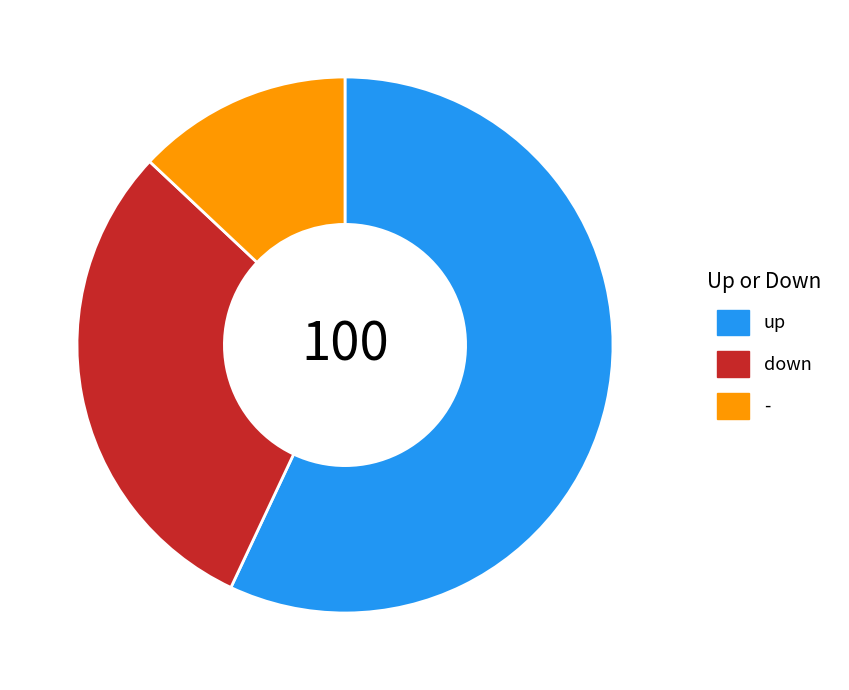

Approximately how many times larger is the value at - compared to up?

0.2